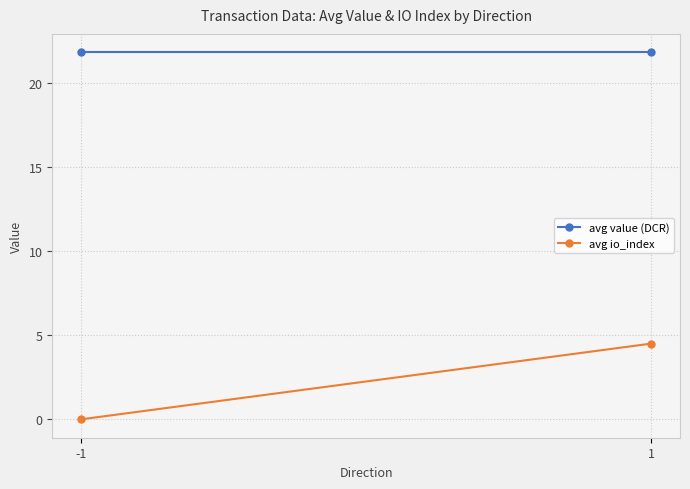

What is the sum of all avg io_index values?

4.5